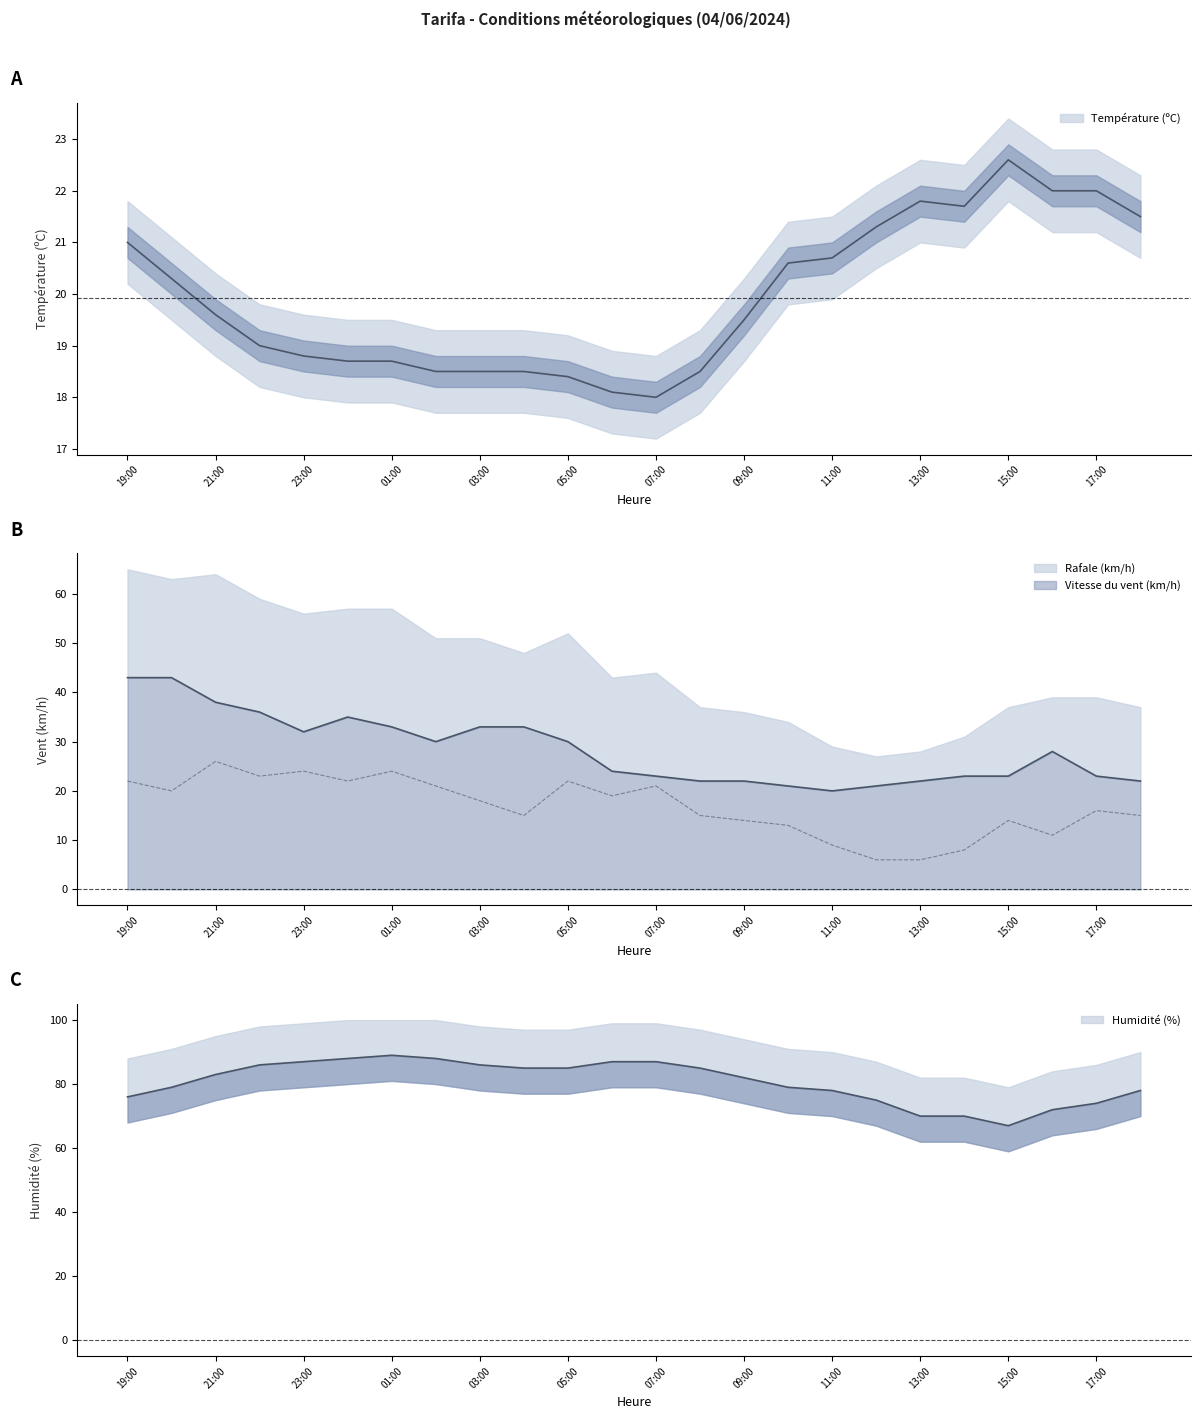

How many lines are shown in the chart?

3